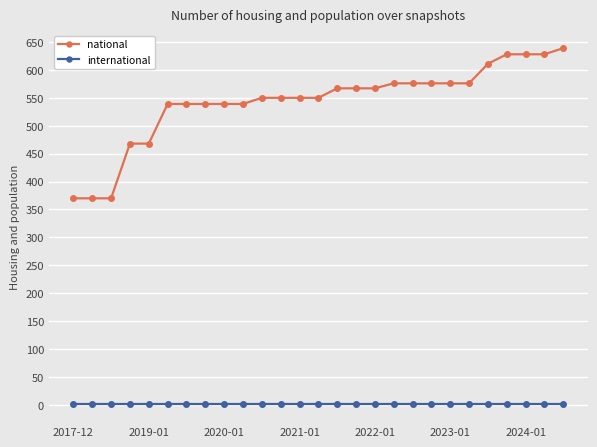

True or false: international and national cross at least once.

False